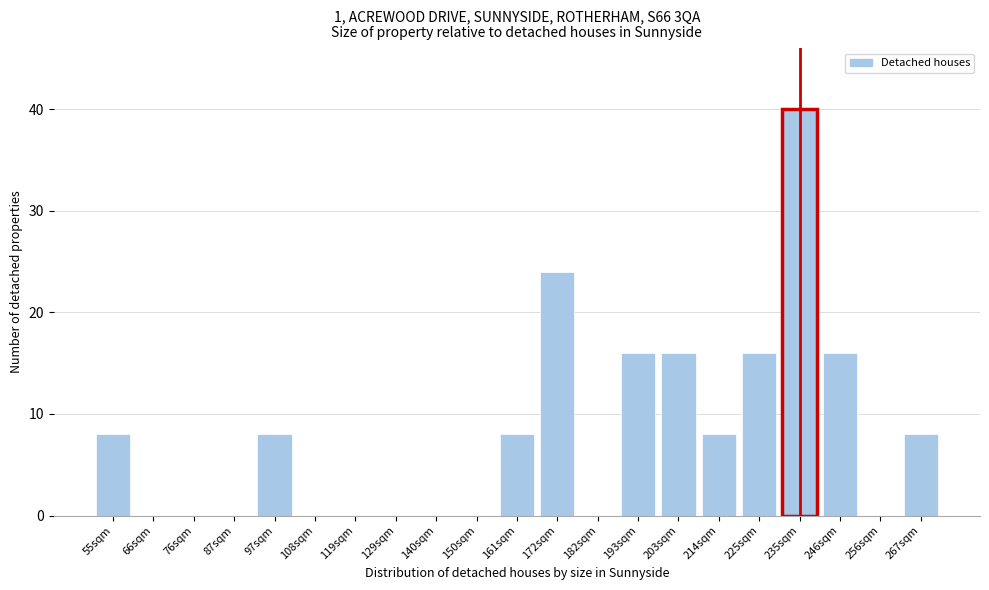

Reading left to right, transcribe all the data shown in this chart.

55sqm=8	66sqm=0	76sqm=0	87sqm=0	97sqm=8	108sqm=0	119sqm=0	129sqm=0	140sqm=0	150sqm=0	161sqm=8	172sqm=24	182sqm=0	193sqm=16	203sqm=16	214sqm=8	225sqm=16	235sqm=40	246sqm=16	256sqm=0	267sqm=8